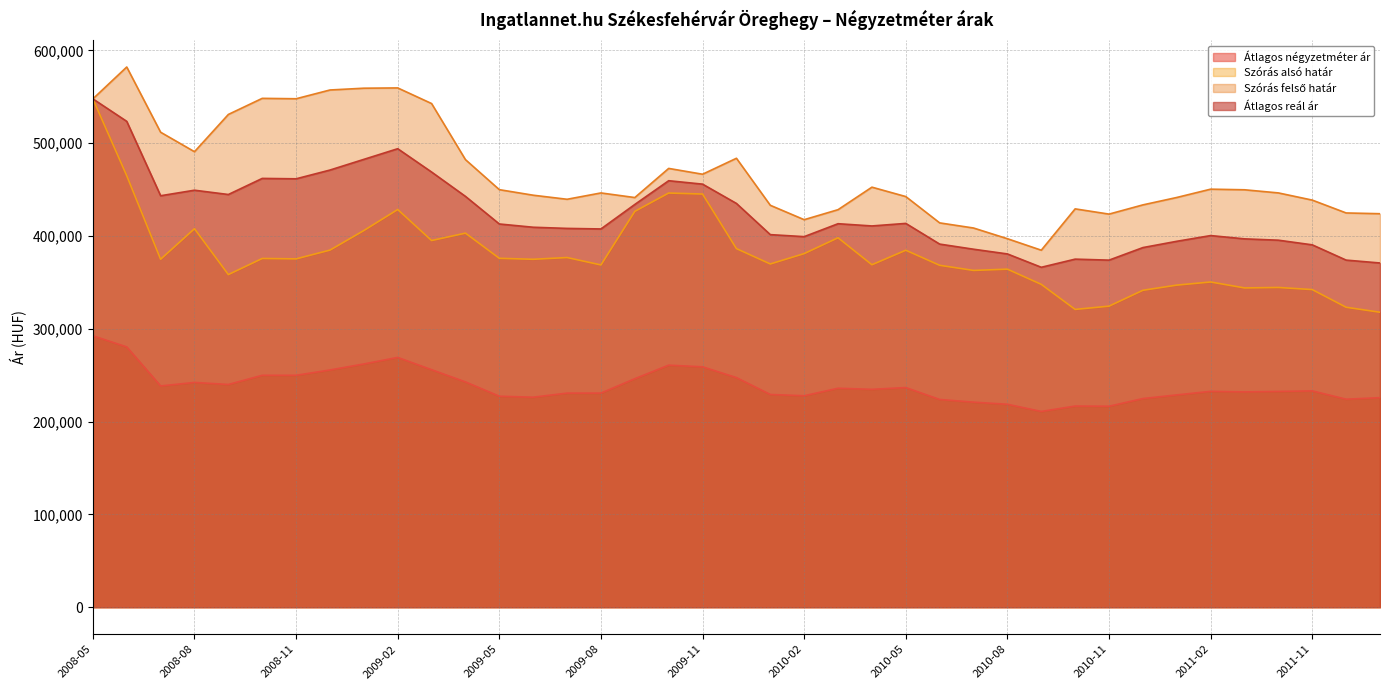

Reading left to right, transcribe all the data shown in this chart.

Átlagos négyzetméter ár: 2008-05=292498	2008-06=280507	2008-07=238438	2008-08=242232	2008-09=240032	2008-10=249923	2008-11=249923	2008-12=255652	2009-01=262137	2009-02=269188	2009-03=255957	2009-04=242802	2009-05=227373	2009-06=226315	2009-07=230733	2009-08=230738	2009-09=246257	2009-10=260841	2009-11=259047	2009-12=247444	2010-01=229251	2010-02=227884	2010-03=235971	2010-04=234798	2010-05=236706	2010-06=223882	2010-07=220978	2010-08=218692	2010-09=210972	2010-10=216768	2010-11=216580	2010-12=224859	2011-01=228789	2011-02=232627	2011-03=232015	2011-05=232541	2011-11=233129	2011-12=224173	2012-01=225796
Szórás alsó határ: 2008-05=547836	2008-06=465028	2008-07=374987	2008-08=407901	2008-09=358487	2008-10=375828	2008-11=375407	2008-12=384844	2009-01=405941	2009-02=428609	2009-03=395168	2009-04=403142	2009-05=376002	2009-06=374959	2009-07=376841	2009-08=368846	2009-09=426626	2009-10=446373	2009-11=445265	2009-12=386462	2010-01=369905	2010-02=381081	2010-03=398150	2010-04=369078	2010-05=384709	2010-06=368472	2010-07=362952	2010-08=364317	2010-09=347927	2010-10=320937	2010-11=324442	2010-12=341551	2011-01=347118	2011-02=350487	2011-03=344088	2011-05=344587	2011-11=342304	2011-12=323257	2012-01=317879
Szórás felső határ: 2008-05=547836	2008-06=582176	2008-07=511891	2008-08=490887	2008-09=531051	2008-10=548392	2008-11=547971	2008-12=557408	2009-01=559333	2009-02=559633	2009-03=542800	2009-04=482346	2009-05=449992	2009-06=444009	2009-07=439629	2009-08=446456	2009-09=441490	2009-10=472889	2009-11=466617	2009-12=483818	2010-01=433135	2010-02=417631	2010-03=428428	2010-04=452682	2010-05=442537	2010-06=414180	2010-07=408660	2010-08=397125	2010-09=384745	2010-10=429291	2010-11=423642	2010-12=433587	2011-01=441568	2011-02=450521	2011-03=449860	2011-05=446483	2011-11=438736	2011-12=424889	2012-01=424065
Átlagos reál ár: 2008-05=547836	2008-06=523602	2008-07=443439	2008-08=449394	2008-09=444769	2008-10=462110	2008-11=461689	2008-12=471126	2009-01=482637	2009-02=494121	2009-03=468984	2009-04=442744	2009-05=412997	2009-06=409484	2009-07=408235	2009-08=407651	2009-09=434058	2009-10=459631	2009-11=455941	2009-12=435140	2010-01=401520	2010-02=399356	2010-03=413289	2010-04=410880	2010-05=413623	2010-06=391326	2010-07=385806	2010-08=380721	2010-09=366336	2010-10=375114	2010-11=374042	2010-12=387569	2011-01=394343	2011-02=400504	2011-03=396974	2011-05=395535	2011-11=390520	2011-12=374073	2012-01=370972